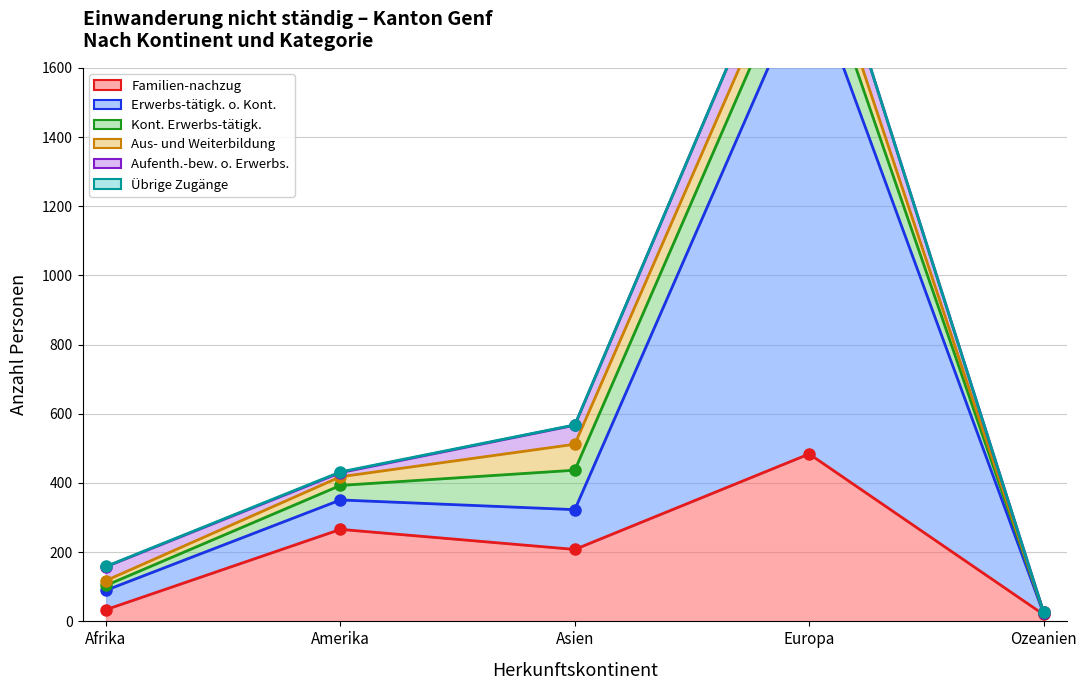

Reading left to right, list all the values displayed in this chart.

Familien-nachzug (col_5): 34	266	208	484	20
Erwerbs-tätigkeit ohne Kontingentierung (col_3): 56	85	115	1387	3
Kontingentierte Erwerbs-tätigkeit (col_2): 14	42	114	121	4
Aus- und Weiter-bildung (col_4): 14	25	75	69	0
Aufenthalts-bewilligung ohne Erwerbs- (col_6): 40	12	55	97	0
Übrige Zugänge (col_7): 1	2	1	0	0